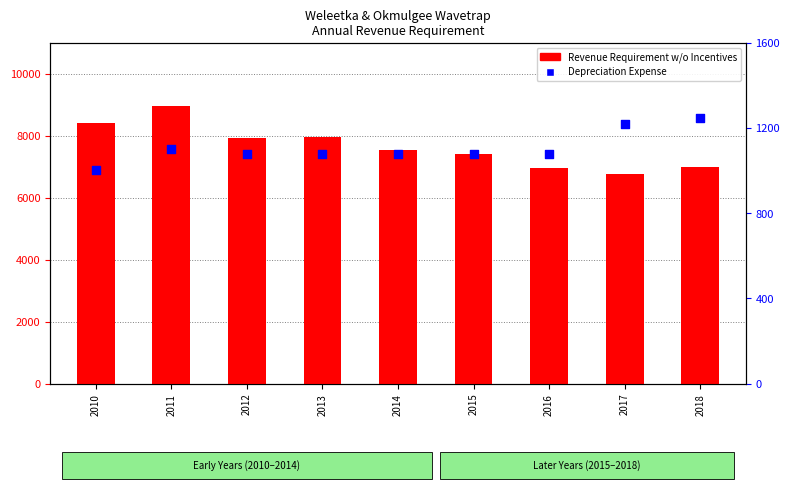

What is the total value across all series at 2018?

8234.0